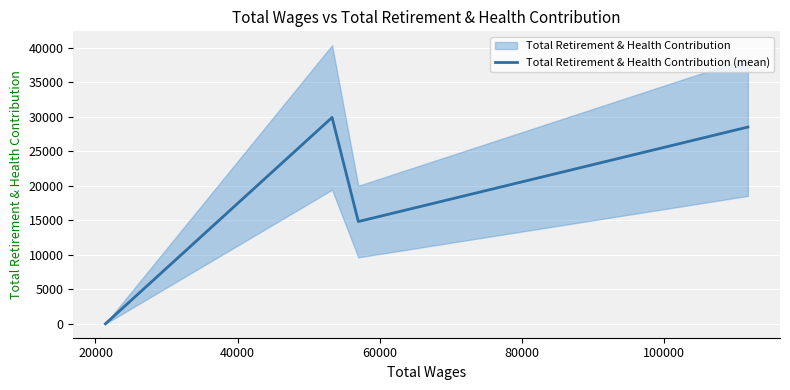

In Total Retirement & Health Contribution (mean), how many points are higher than both neighbors (excluding endpoints)?

1